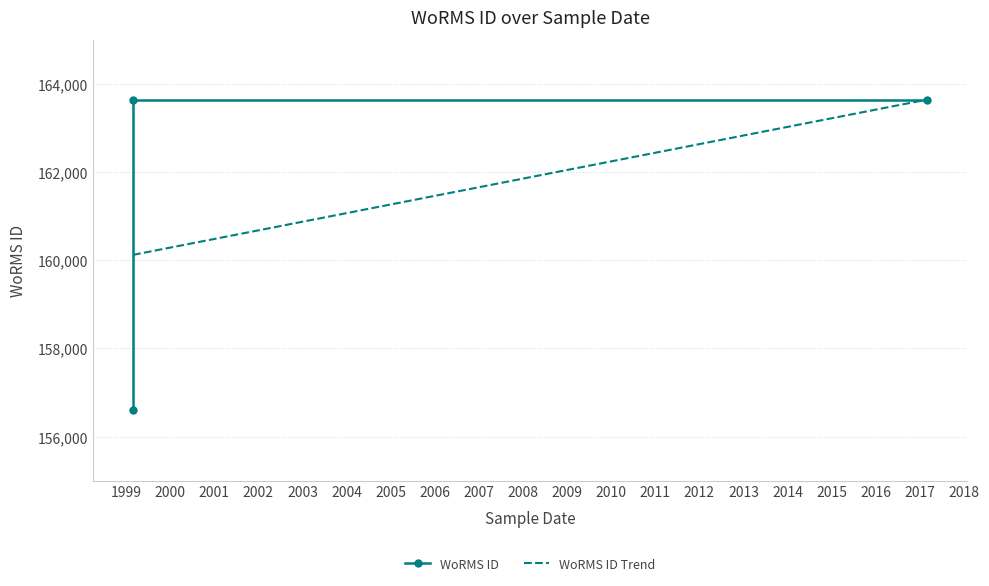

List the labels in order of value, largest first.

1999-03-01, 2017-03-03, 1999-03-01